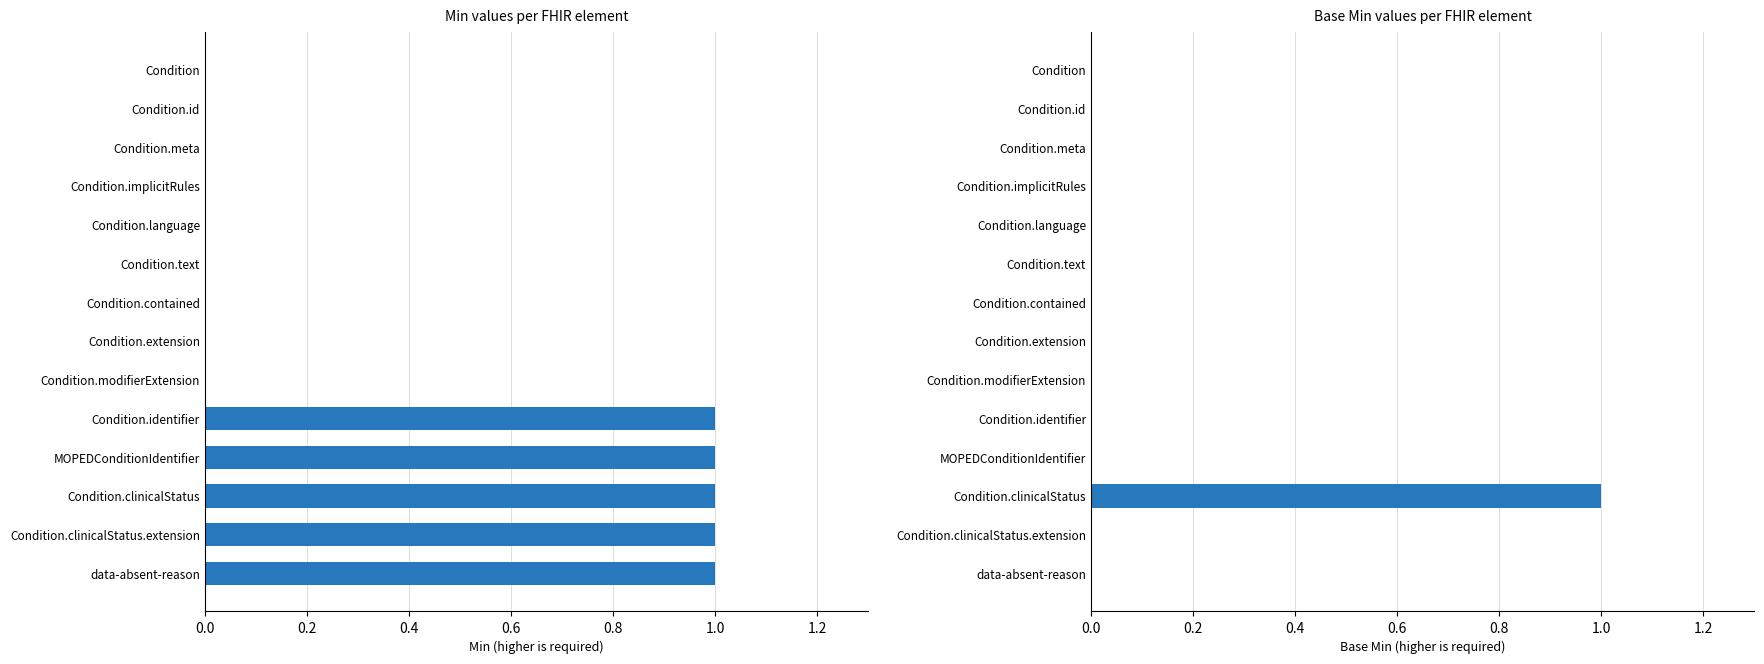

Count the number of categories in the chart.

14